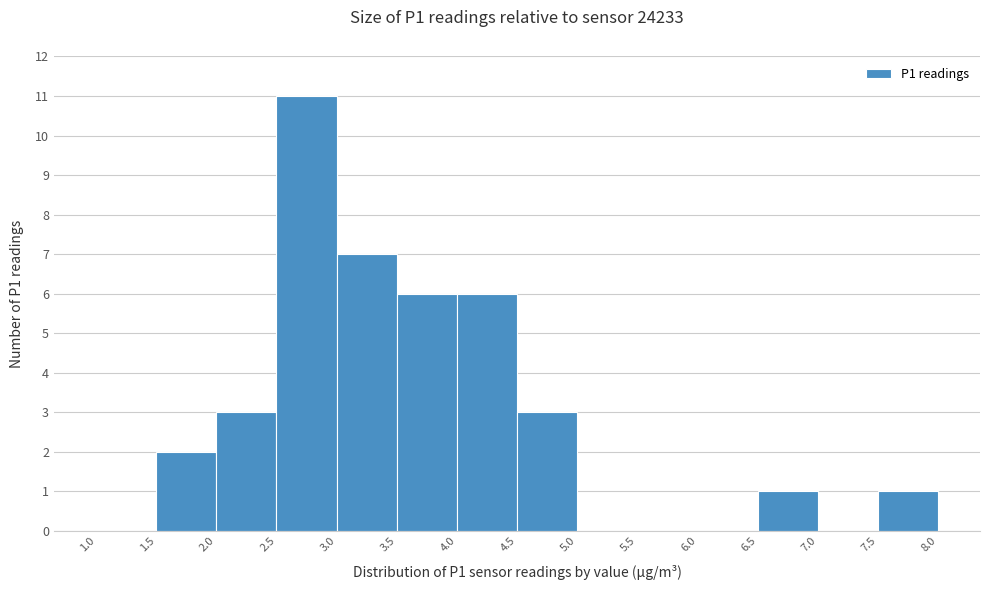

What is the height of the bar covering 4.0 to 4.5 on the x-axis? The values are not printed on the chart, so give them approximately, as read against the axis.

6